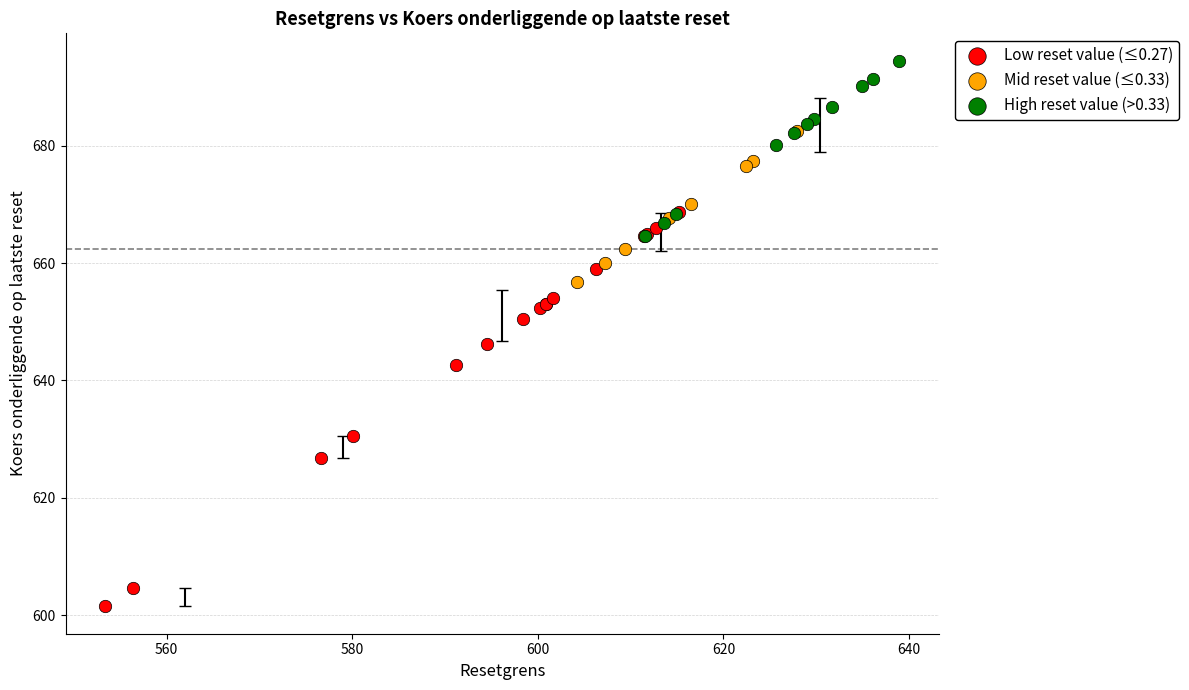

What are all the series names shown in the legend?

Low reset value (≤0.27), Mid reset value (≤0.33), High reset value (>0.33)